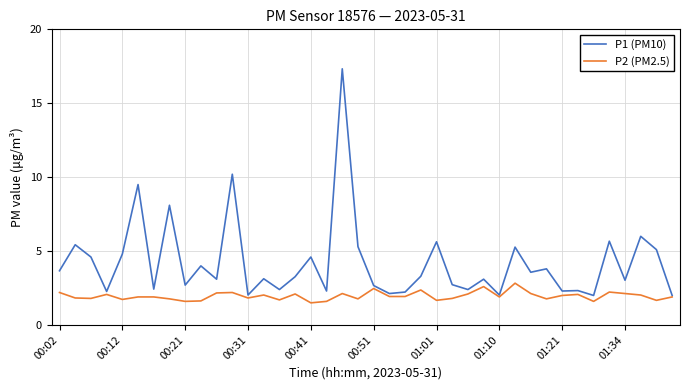

What is the minimum value shown in the chart?

1.5